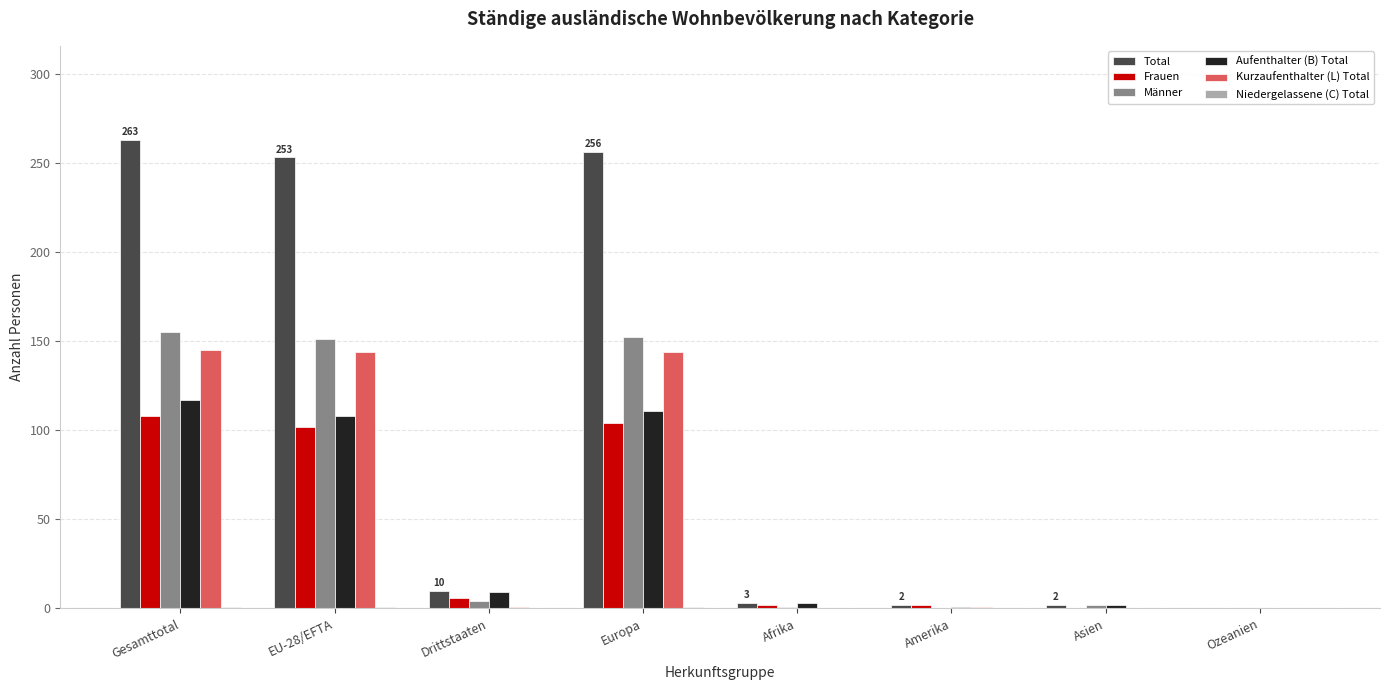

What is the sum of all Frauen values?

324